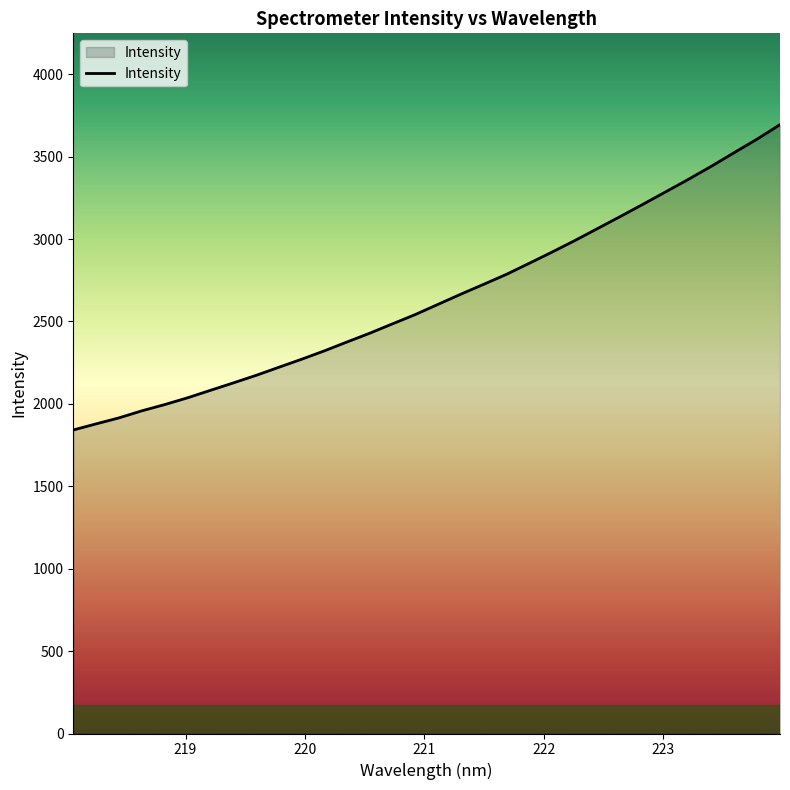

What is the maximum value shown in the chart?

3694.3